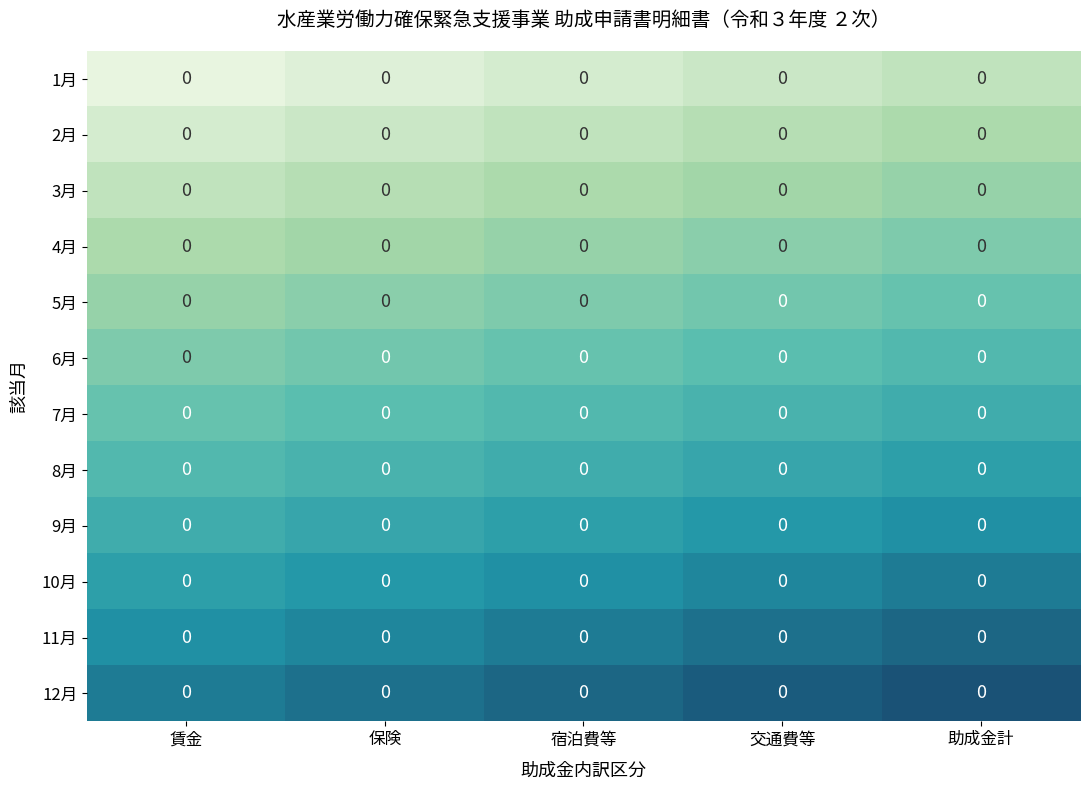

The value of 9月 at 保険 is 15.2. True or false?

False